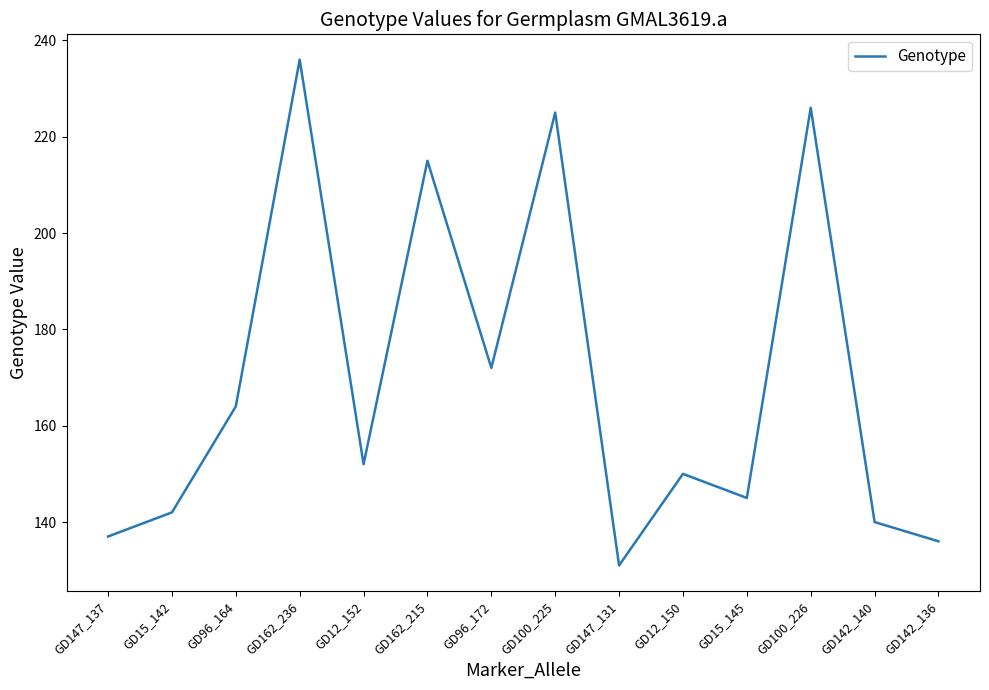

How many series are shown in this chart?

1